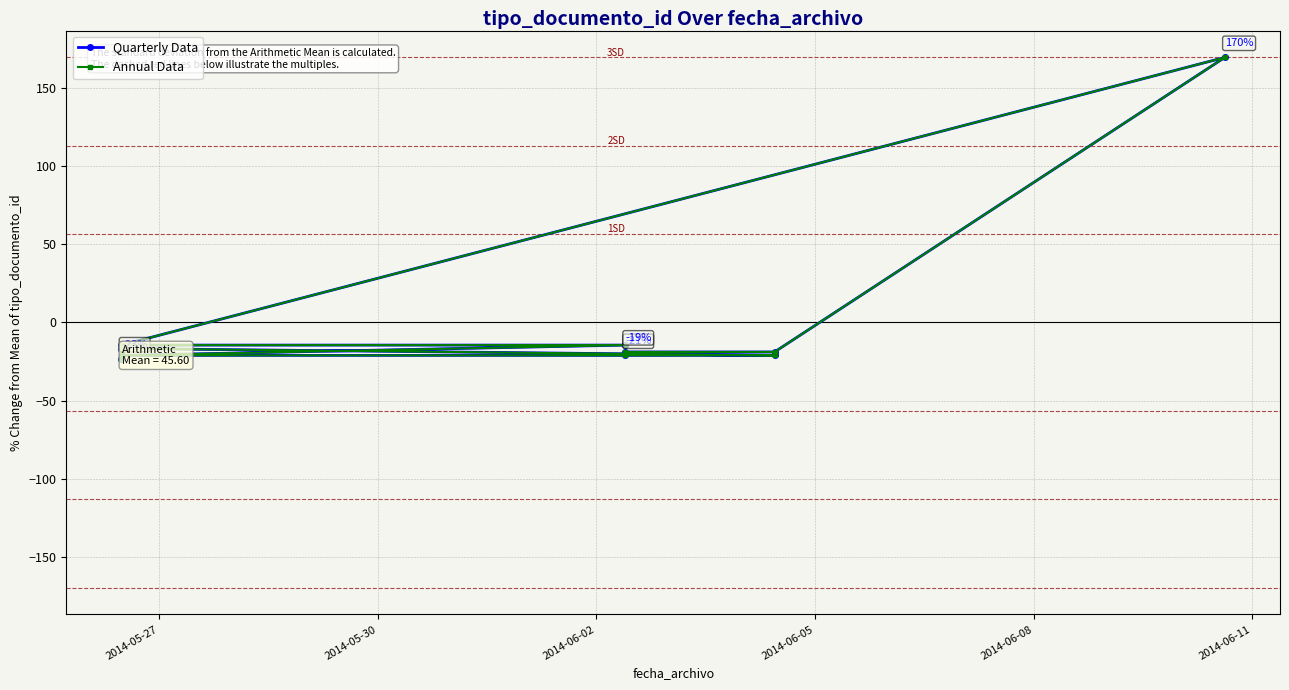

How many interior local peaks does the Quarterly Data series have?

2